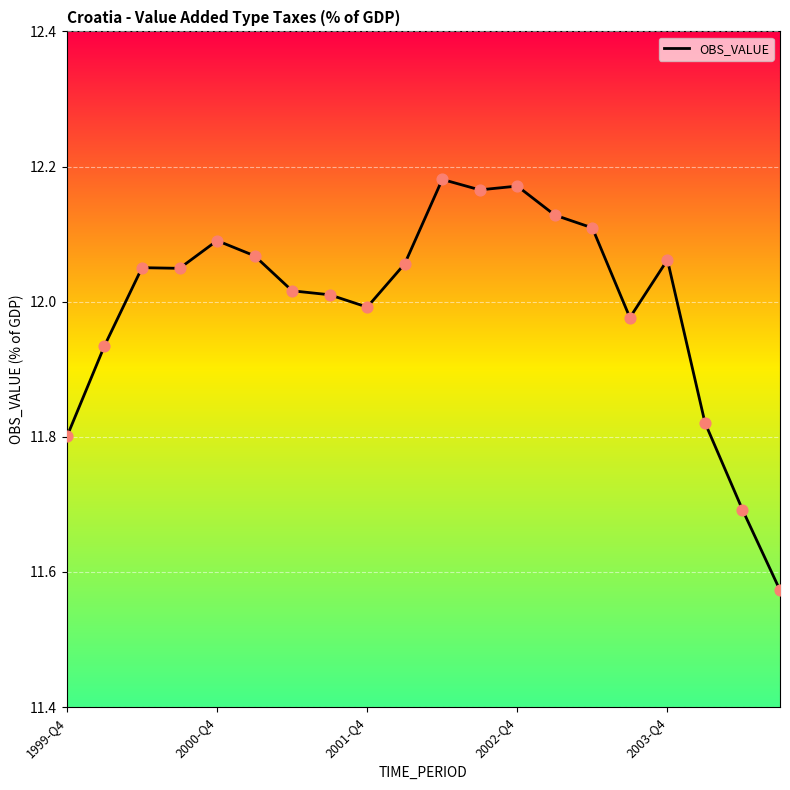

What is the difference between the maximum and minimum values?

0.6